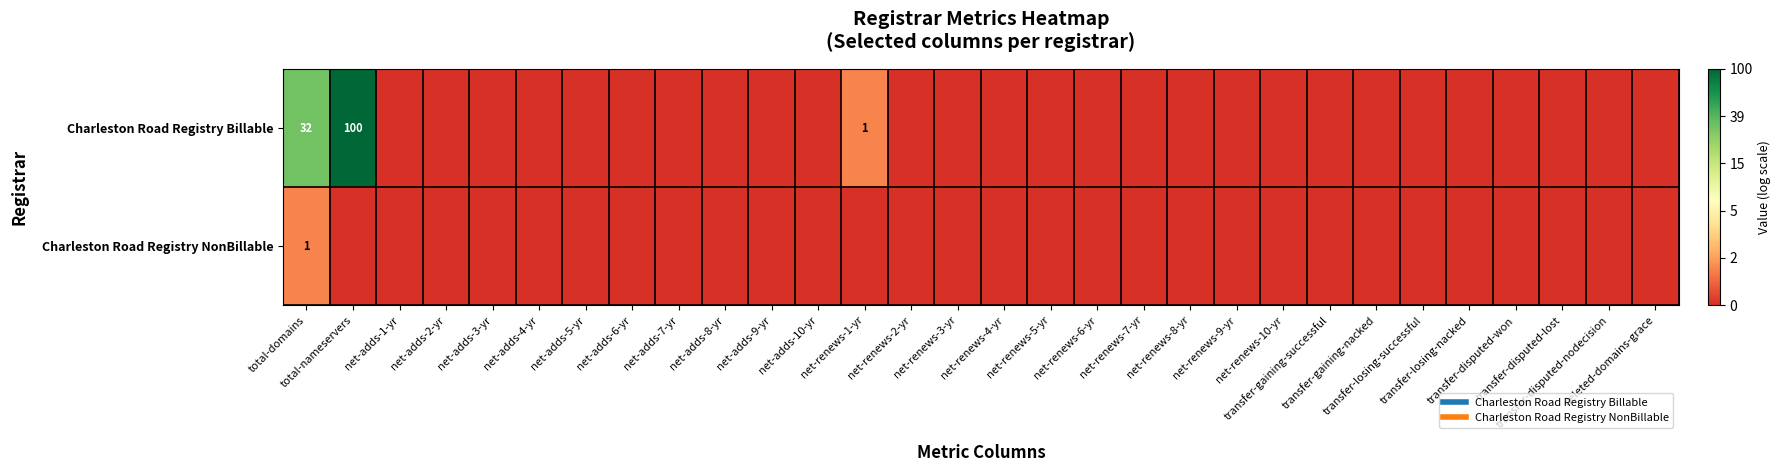

What is the difference between the maximum and second lowest values in the Charleston Road Registry NonBillable series?

0.7